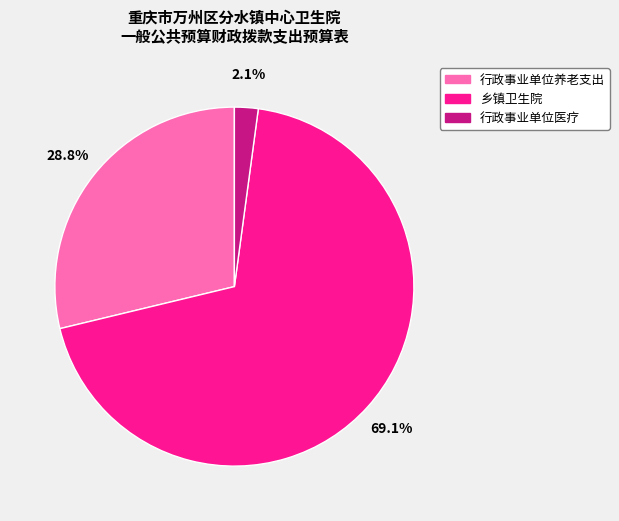

Combined, what portion of the pie is 行政事业单位养老支出 and 乡镇卫生院?

97.9%